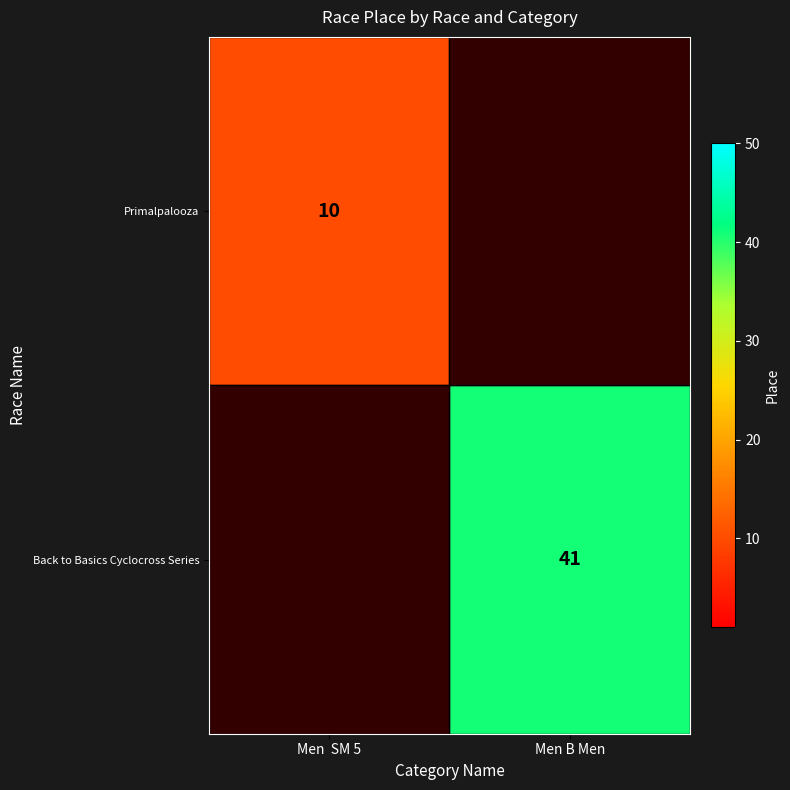

The value of Back to Basics Cyclocross Series at Men B Men is 41. True or false?

True